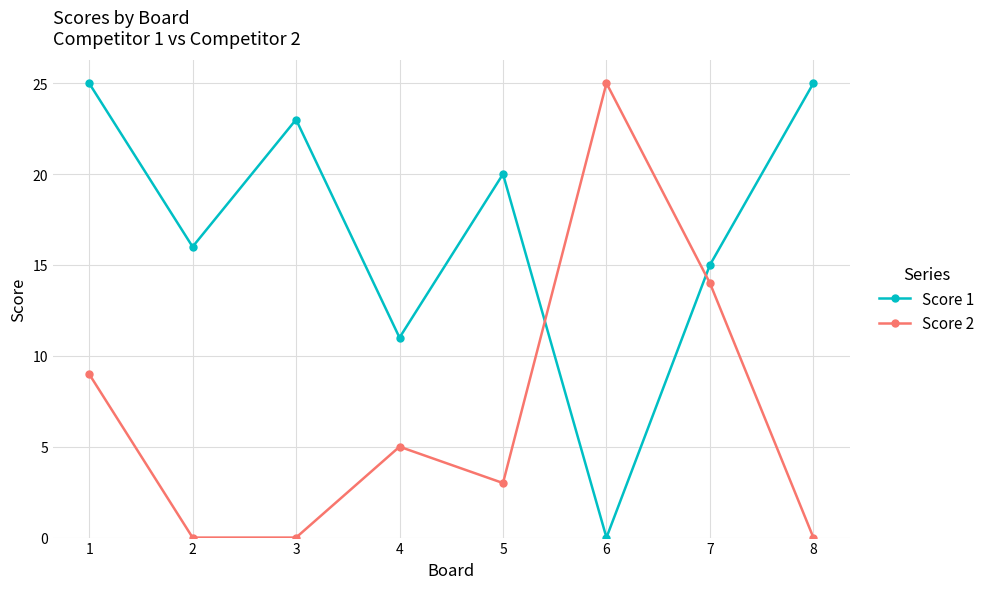

The Score 1 series shows 36 at 8. True or false?

False